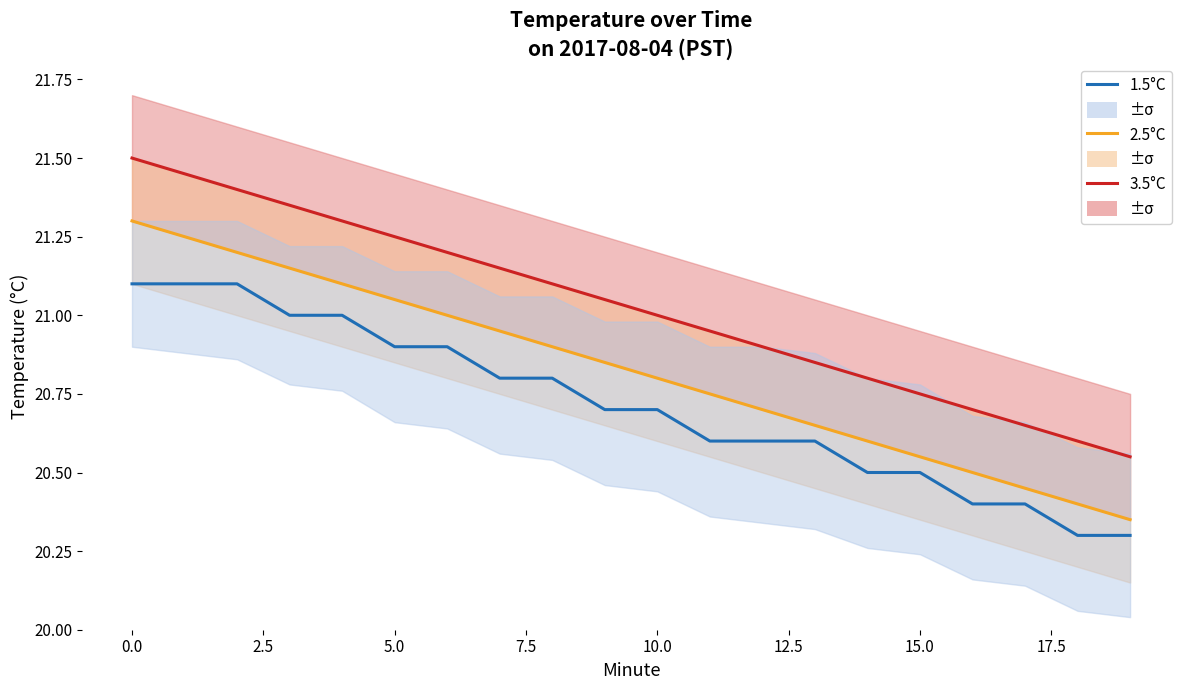

What is the value of the 1.5°C point at the 7th from the left?

20.9